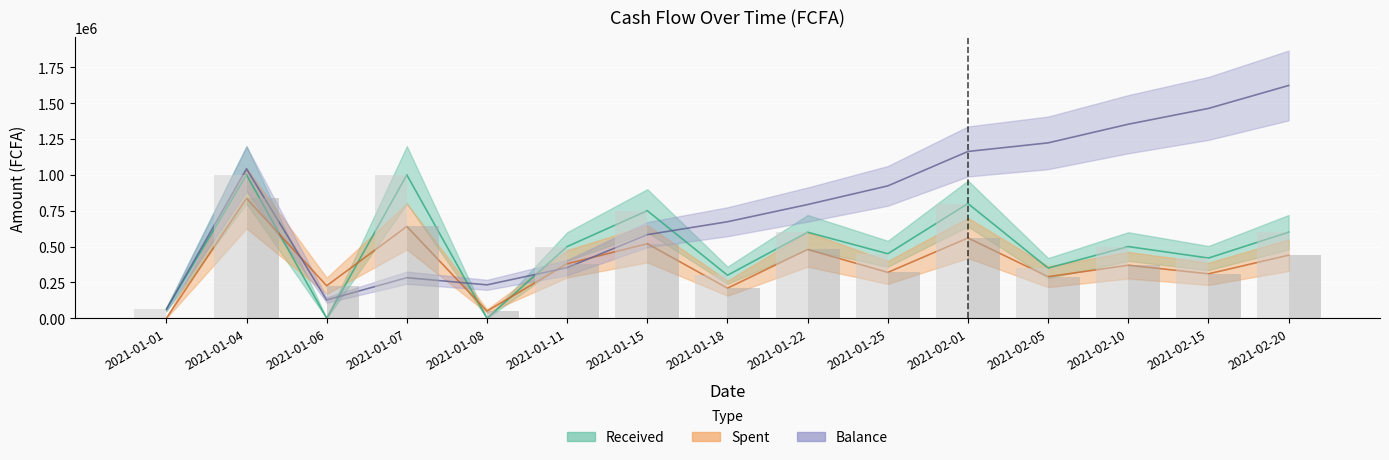

What is the difference between the Spent values at 2021-01-08 and 2021-01-15?

470000